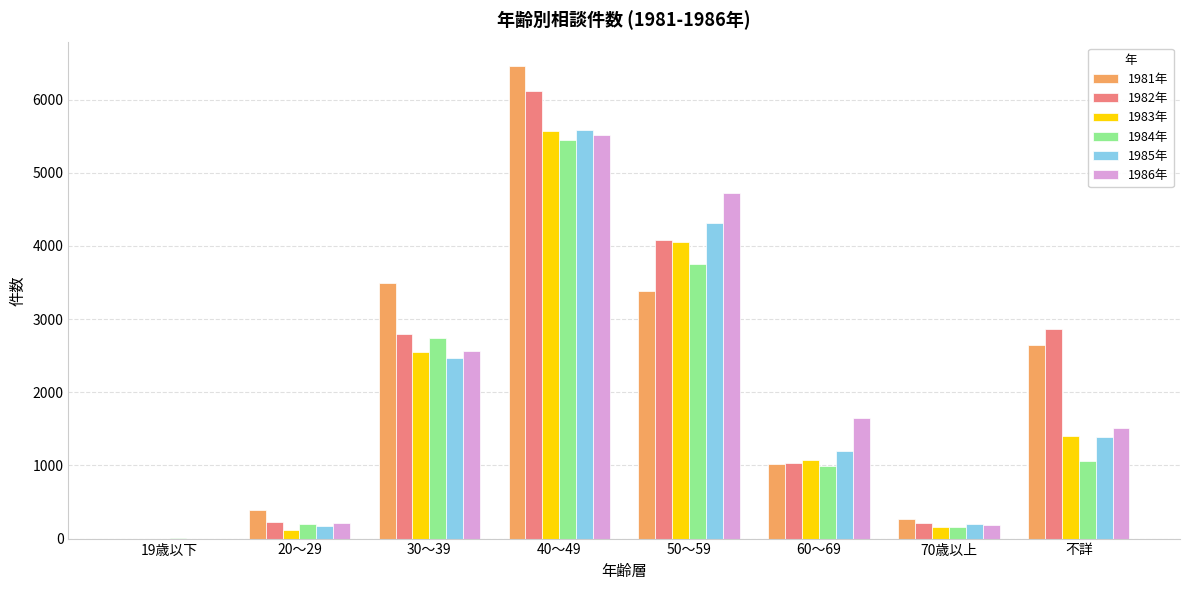

The 1985年 series shows 1203 at 60～69. True or false?

True